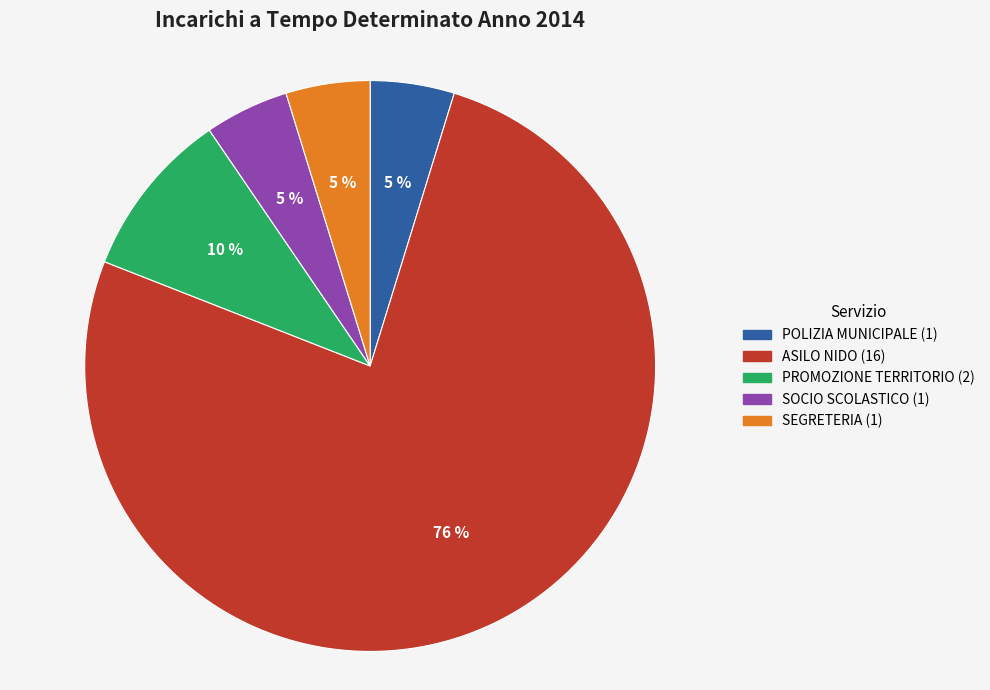

How many slices are in this pie chart?

5